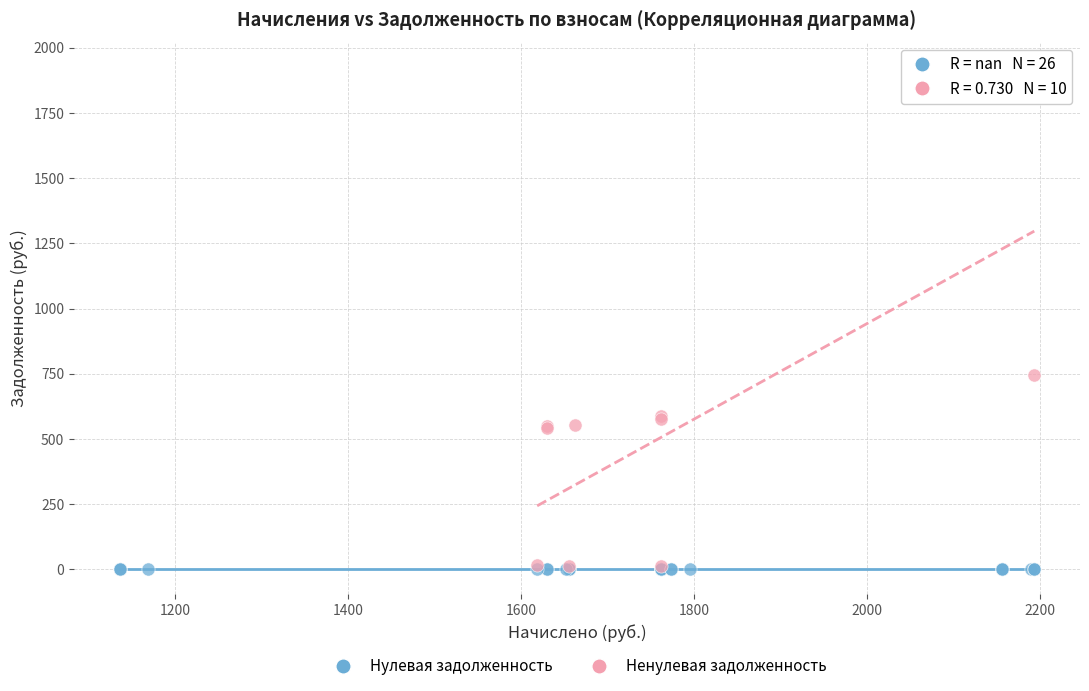

Which series reaches the maximum Y coordinate?

Ненулевая задолженность